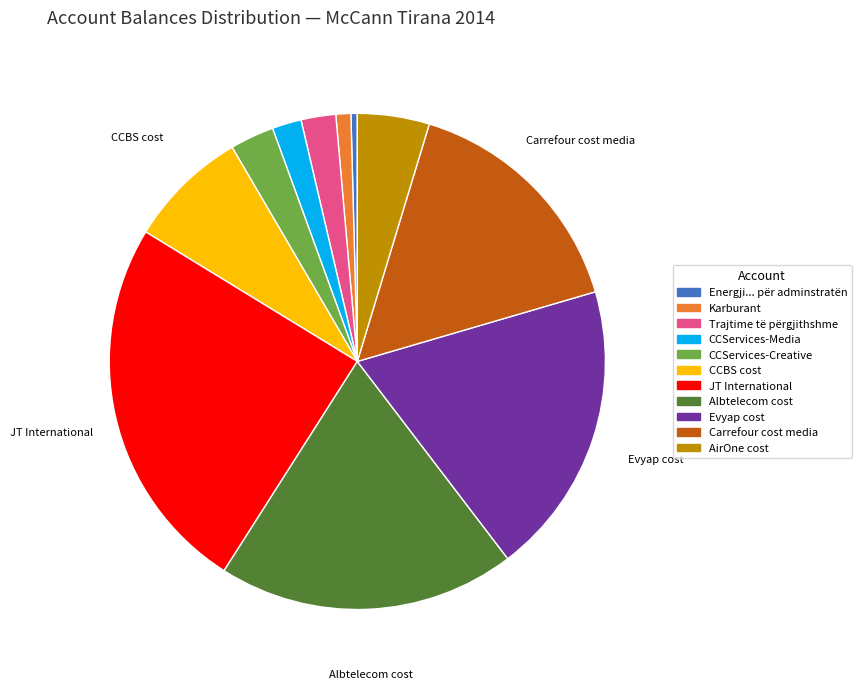

Approximately how many times larger is the value at CCBS cost compared to CCServices-Media?

4.1